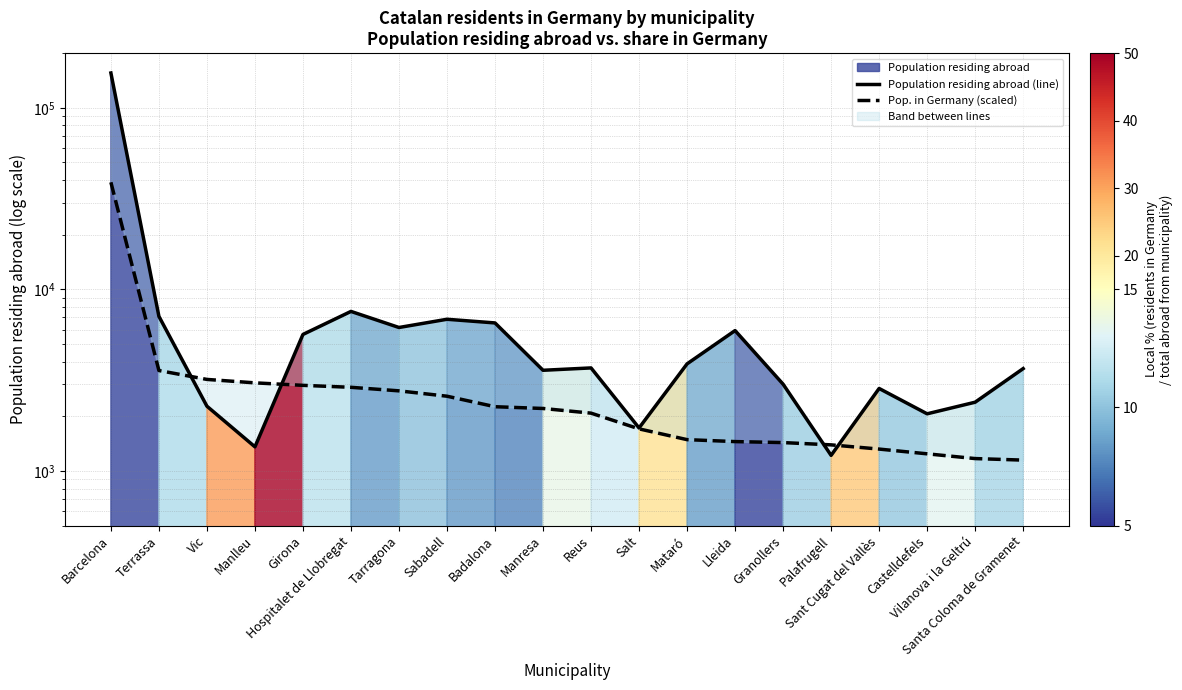

What is the value of the Pop. in Germany (scaled) point at the 11th from the left?

2080.5